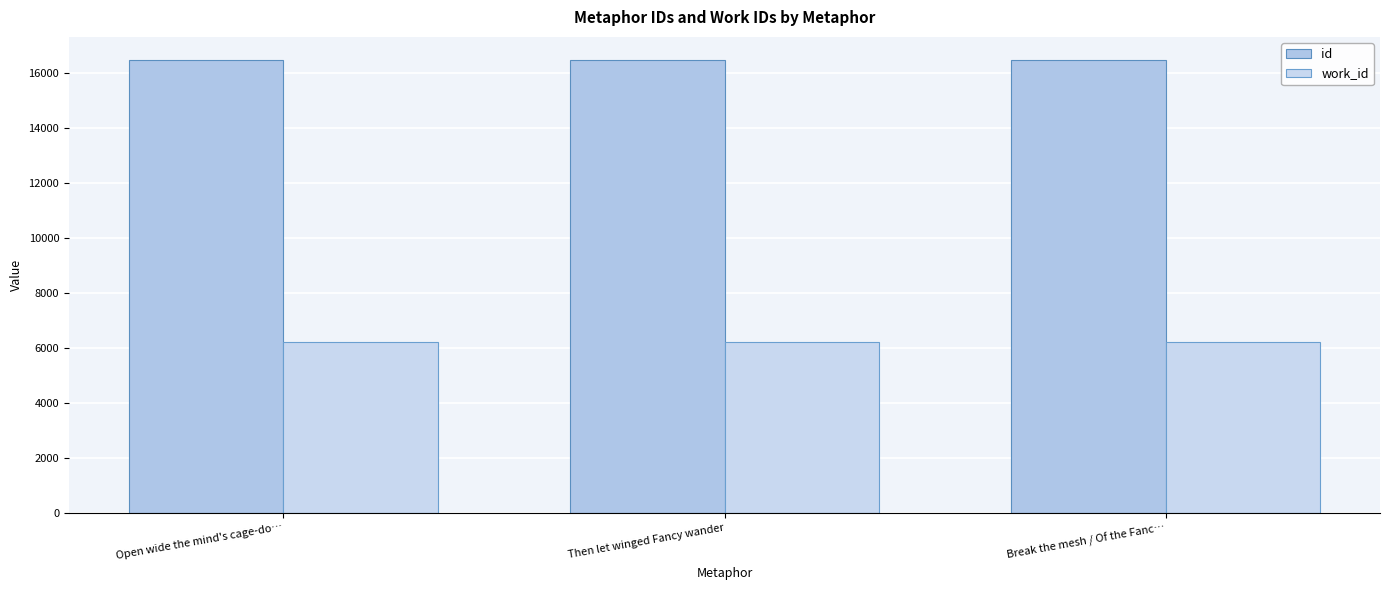

Which category has the lowest value in the id series?

Open wide the mind's cage-do…